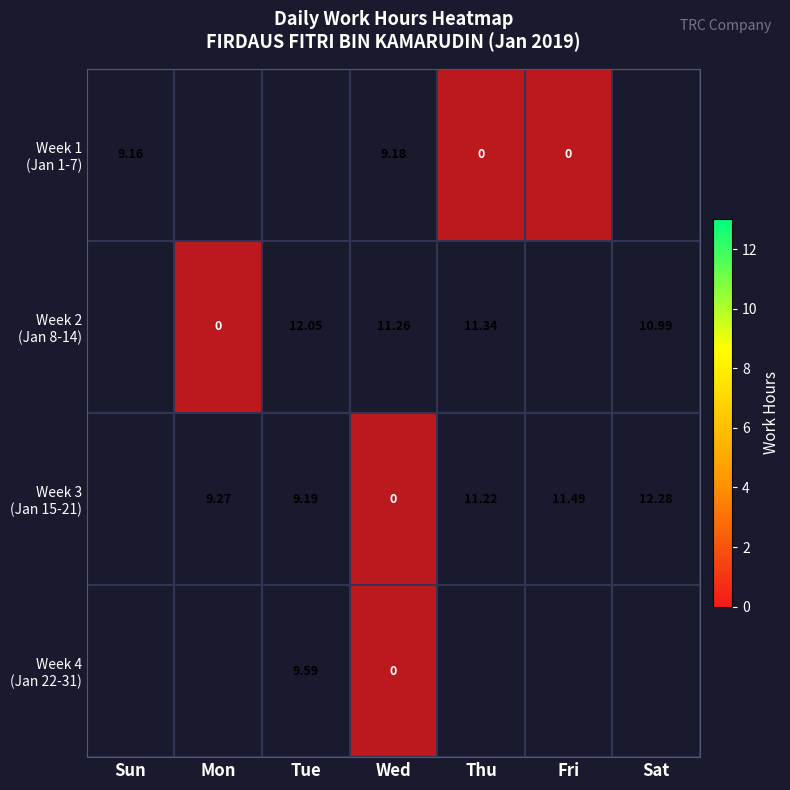

Is the value of Week 3 (Jan 15-21) at Tue greater than the value of Week 2 (Jan 8-14) at Fri?

No